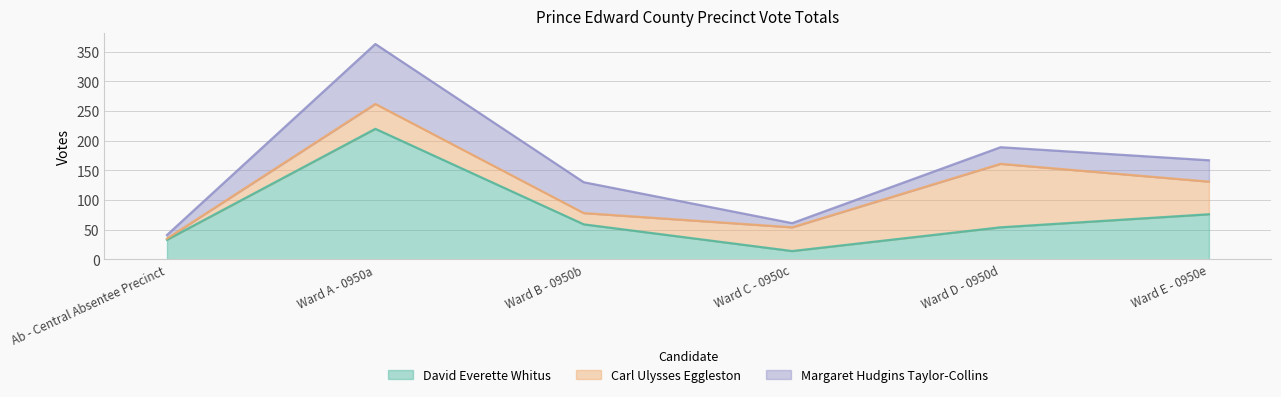

At which category is the sum across all series the highest?

Ward A - 0950a